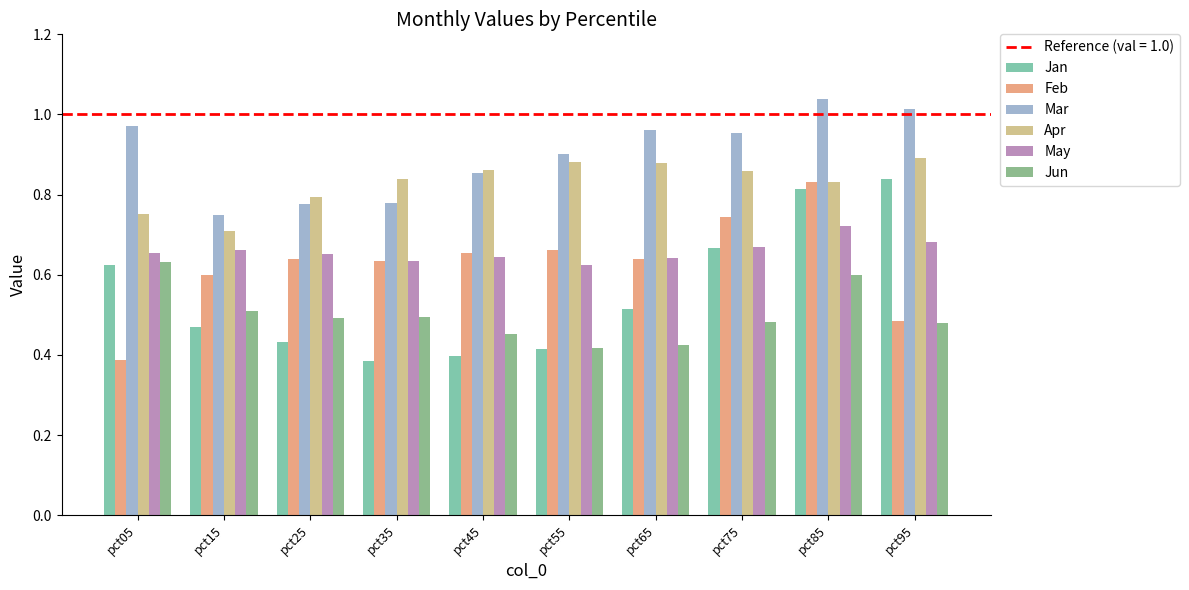

How many groups of bars are there?

10